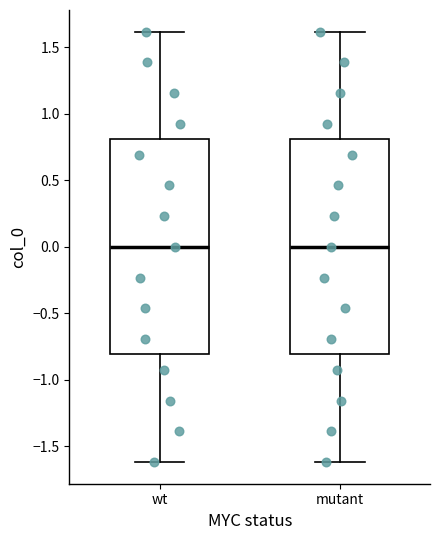

Where does the upper whisker of the box for wt end on the y-axis? The values are not printed on the chart, so give them approximately, as read against the axis.

1.6